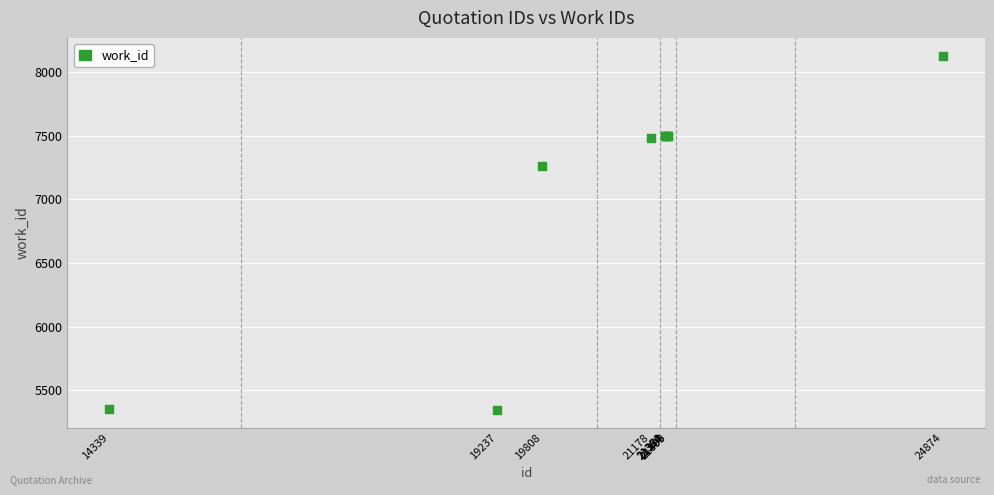

What Y value in the scatter plot is closest to 6738?

7267